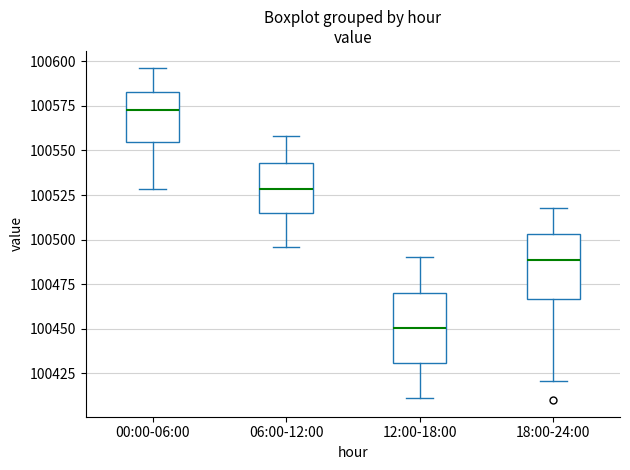

Where does the median line of the box for 12:00-18:00 sit on the y-axis? The values are not printed on the chart, so give them approximately, as read against the axis.

100450